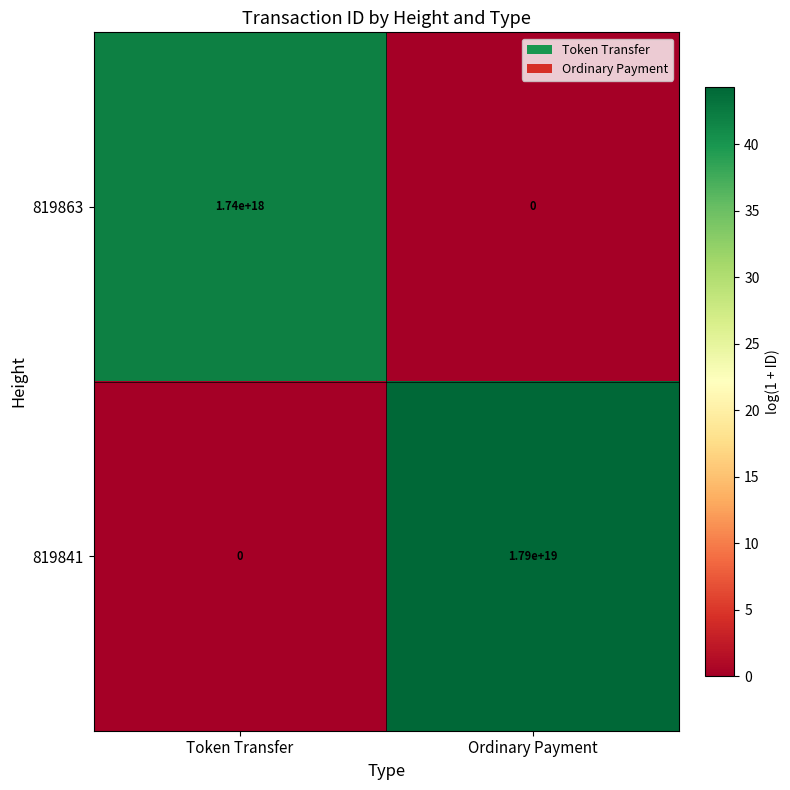

Which series changed the most between Token Transfer and Ordinary Payment?

819841